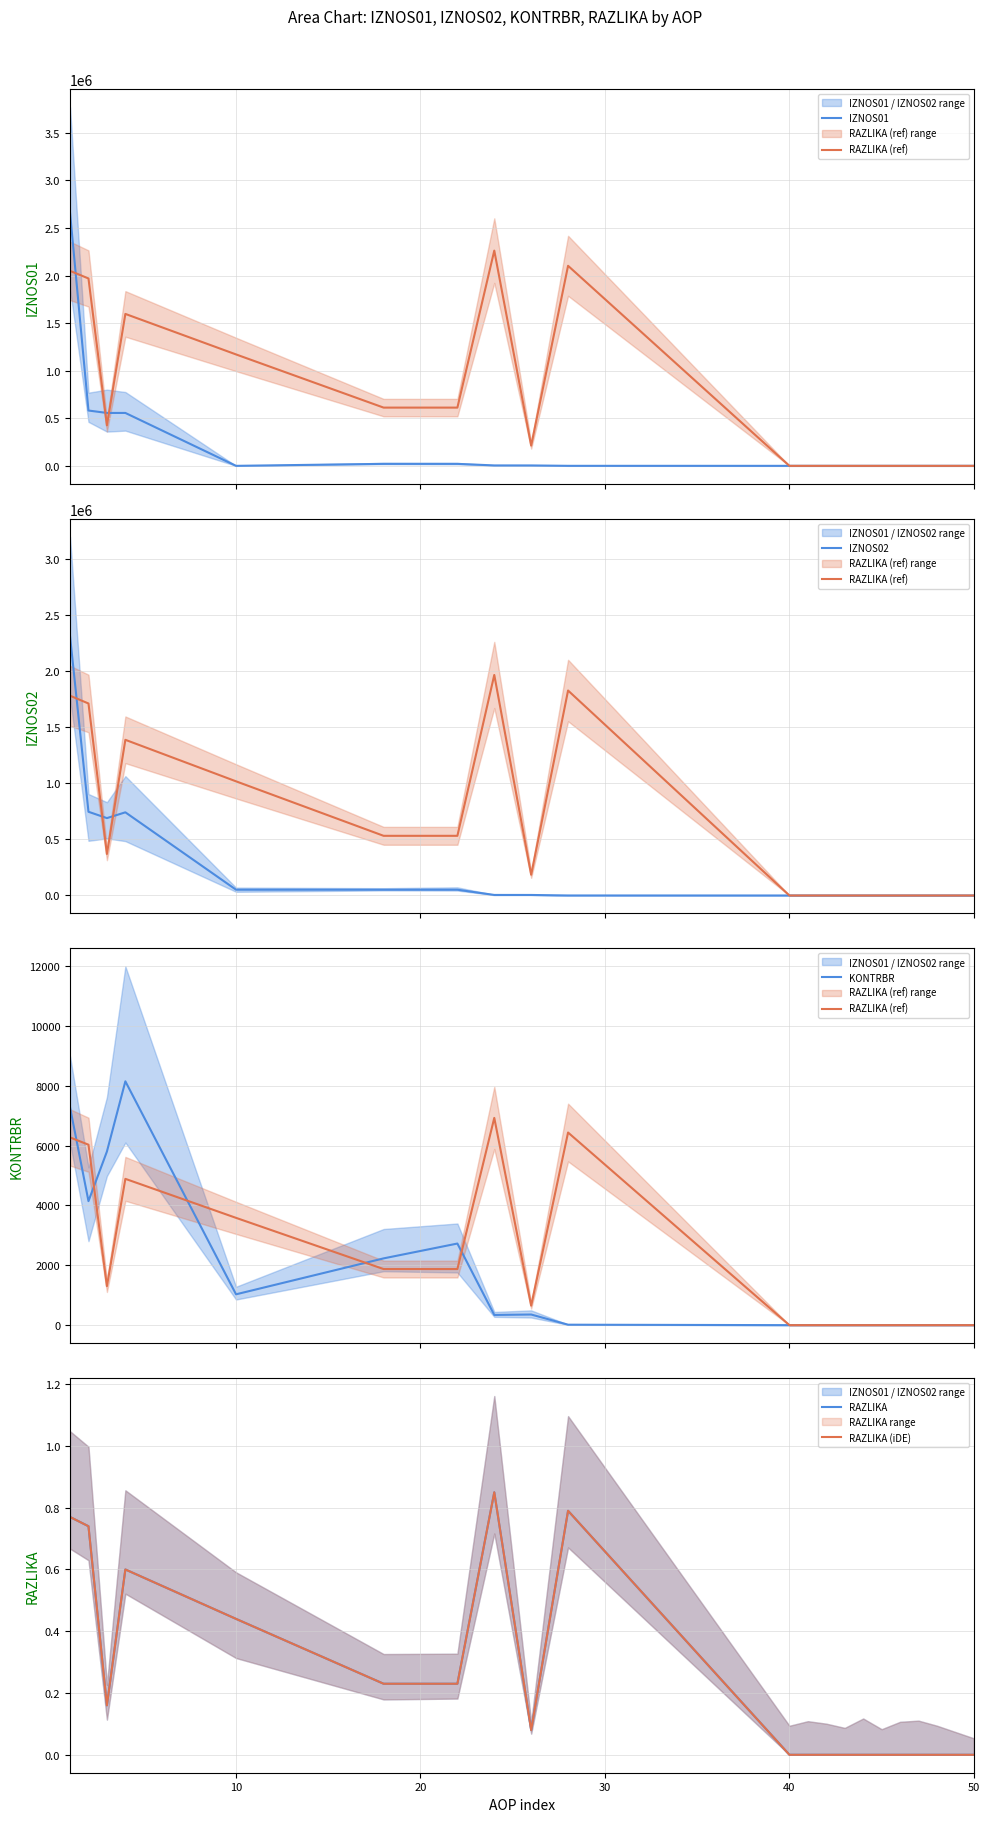

What is the maximum value for IZNOS01?

2660785.3